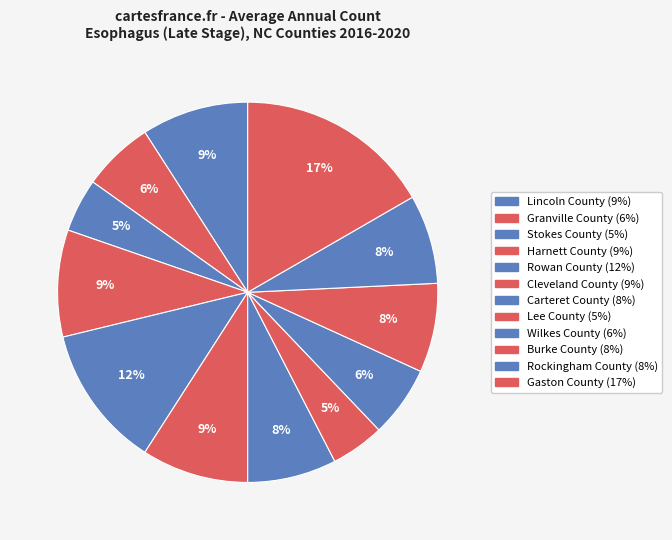

Is there any slice that represents more than half of the pie?

No